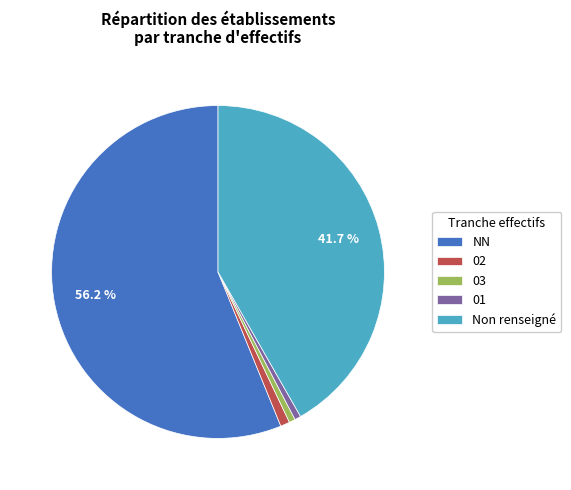

Count the number of slices in the pie.

5